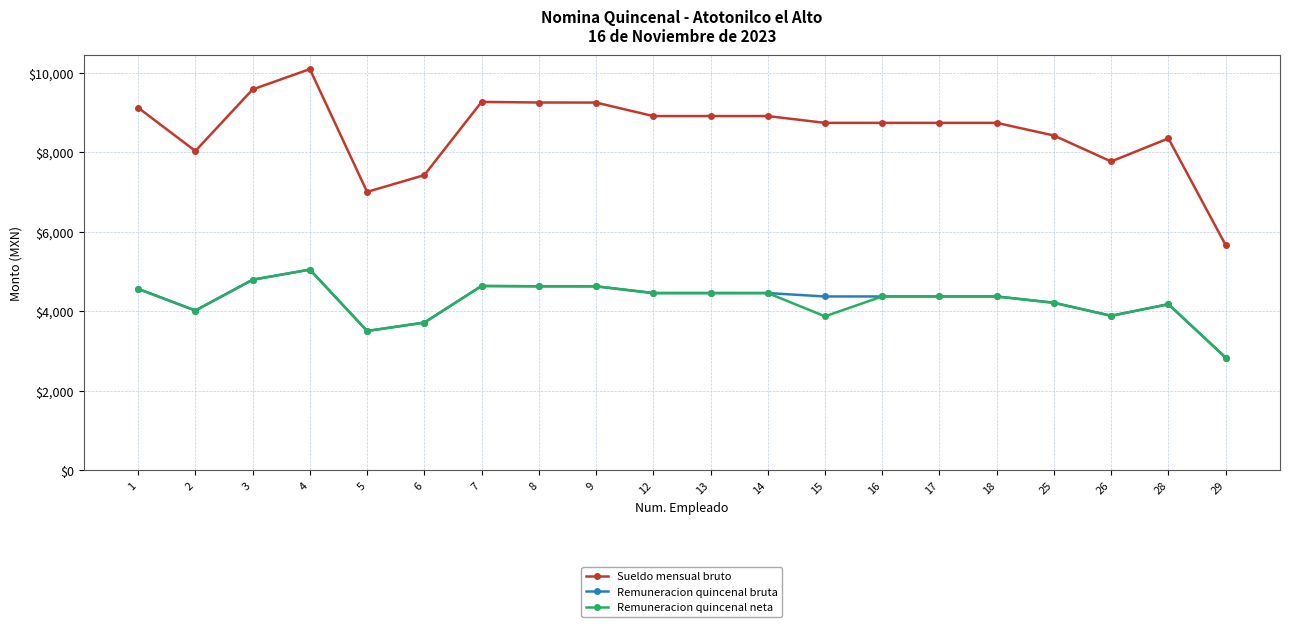

How many categories are shown in the chart?

20